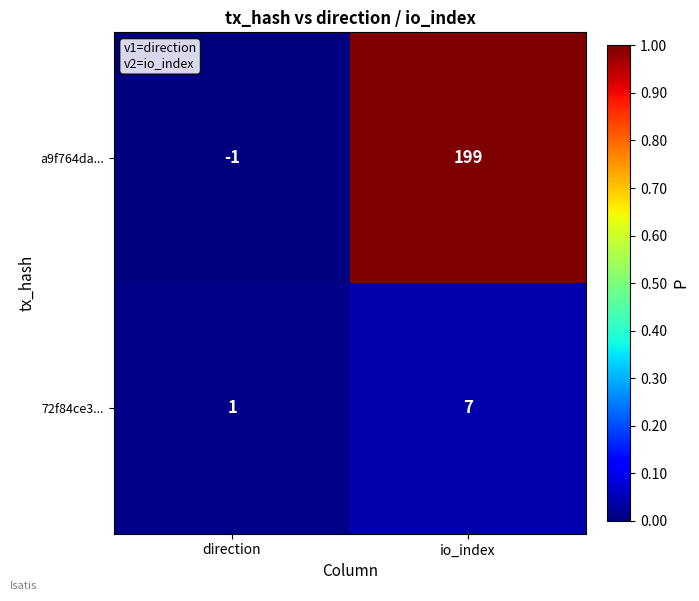

Reading left to right, list all the values displayed in this chart.

a9f764da...: direction=-1	io_index=199
72f84ce3...: direction=1	io_index=7